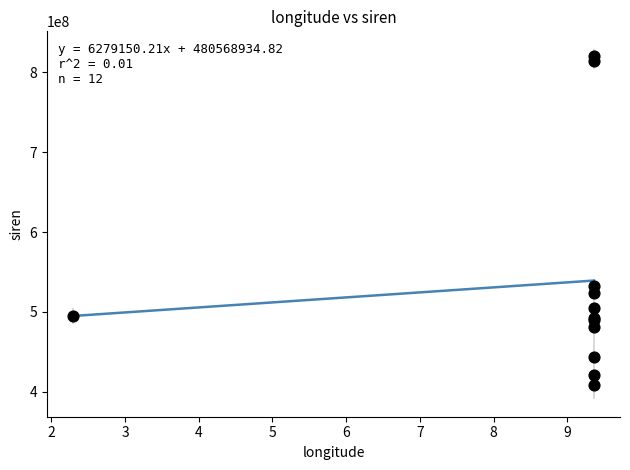

What Y value in the scatter plot is closest to 614534864?

532369667